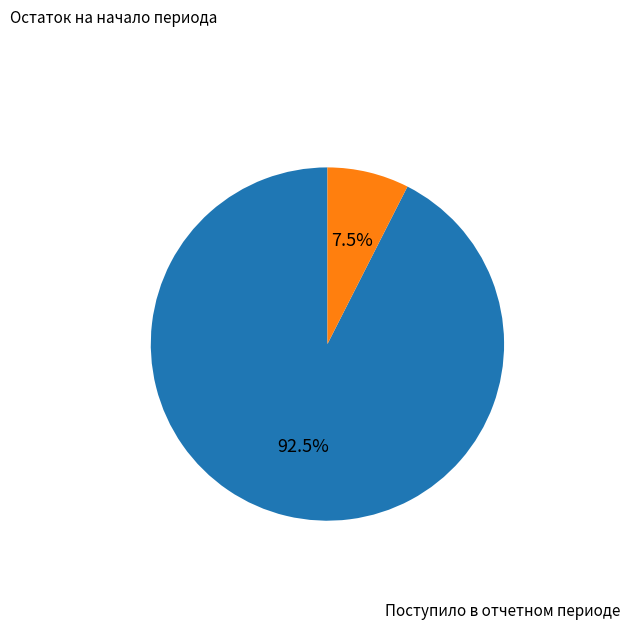

Count the number of slices in the pie.

2